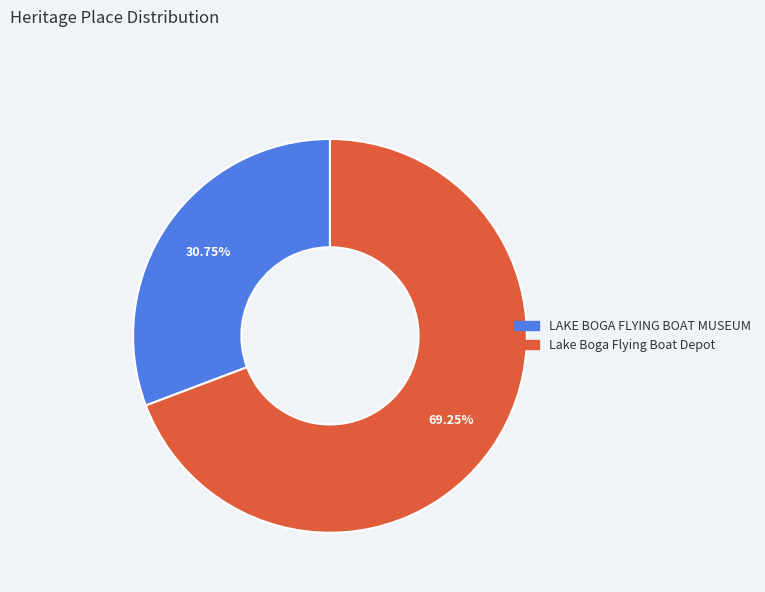

Is there any slice that represents more than half of the pie?

Yes